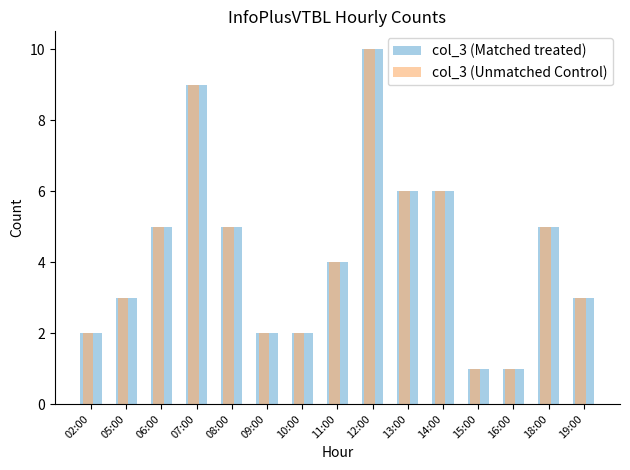

How many bars are there in each group?

2